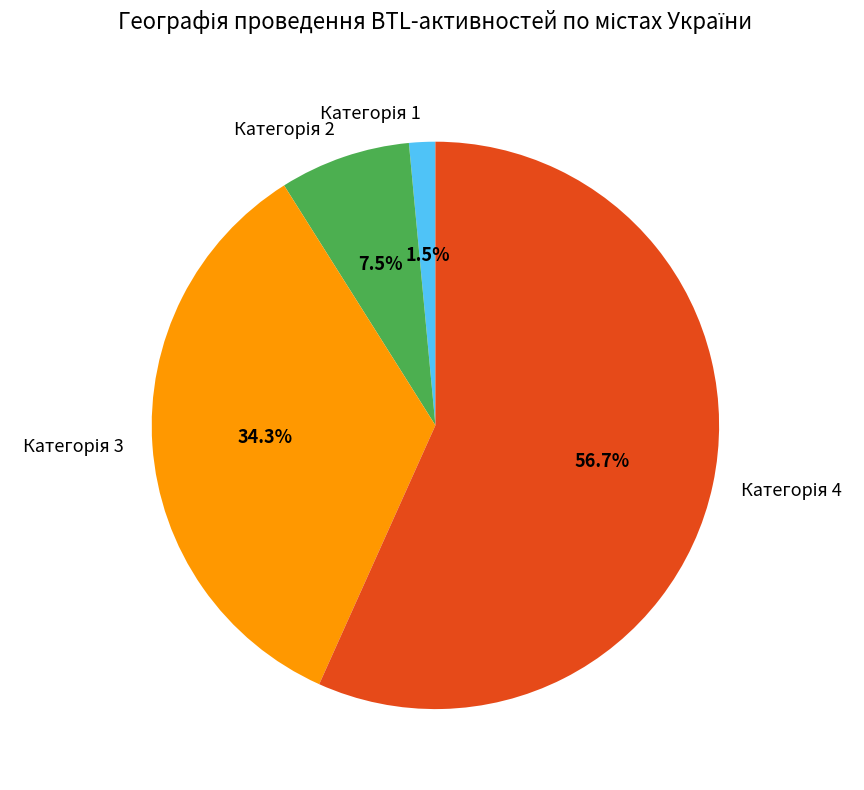

Is there any slice that represents more than half of the pie?

Yes